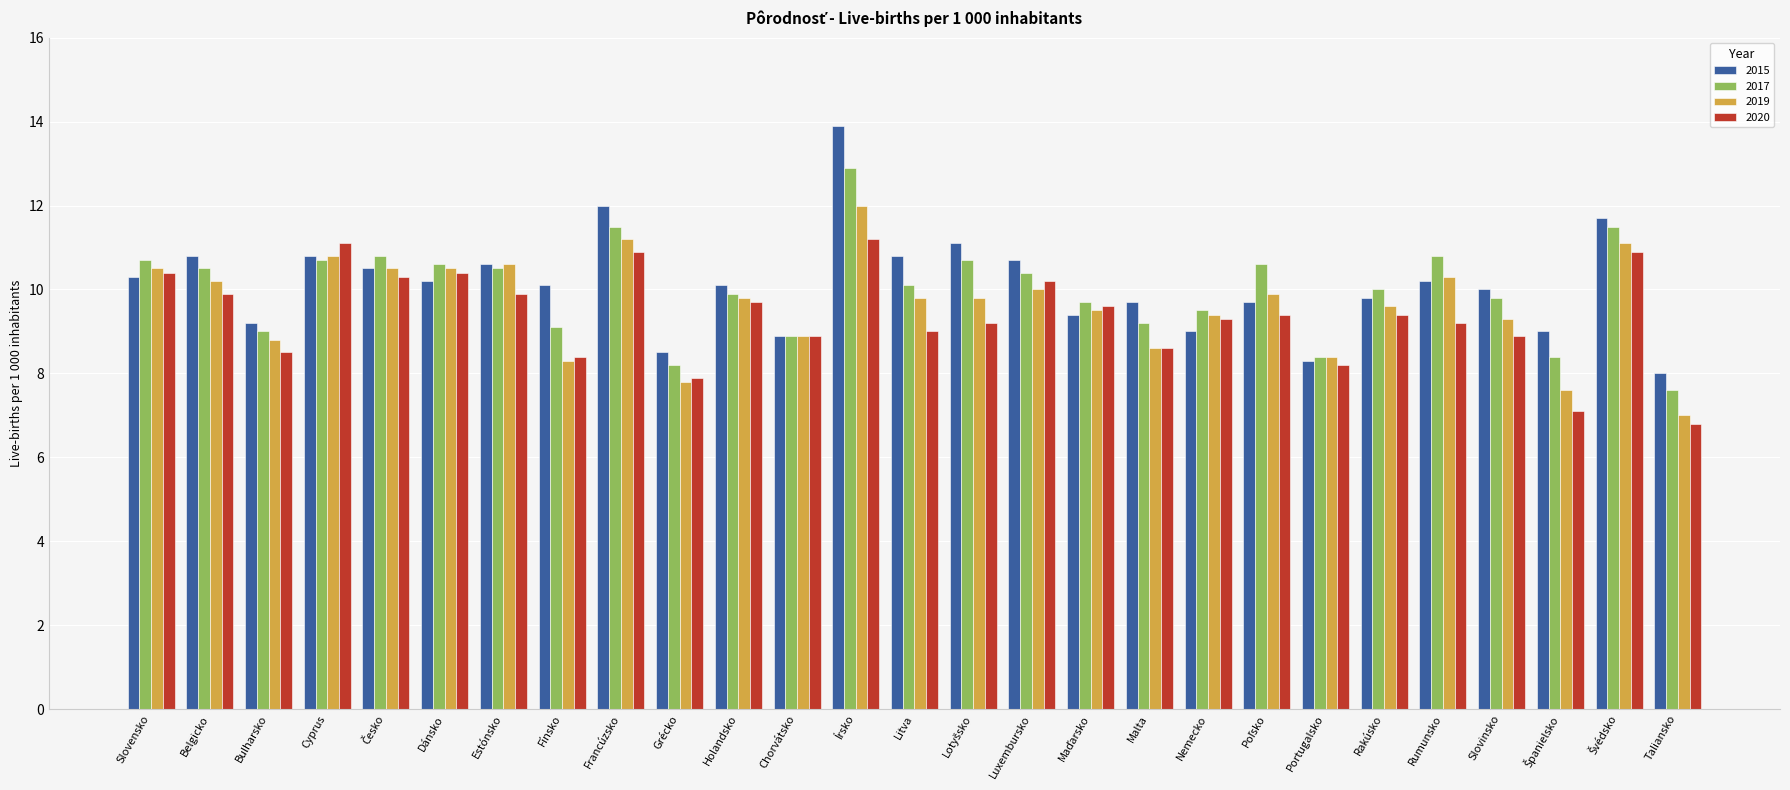

At which label does 2019 first exceed 9?

Slovensko